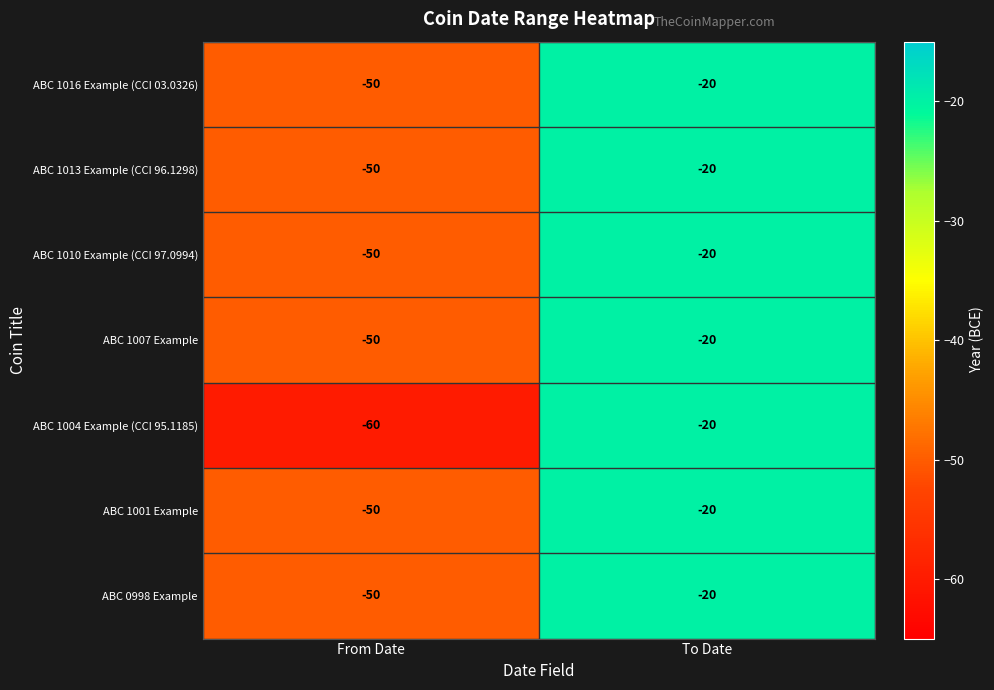

Which label corresponds to the largest value in the chart?

To Date